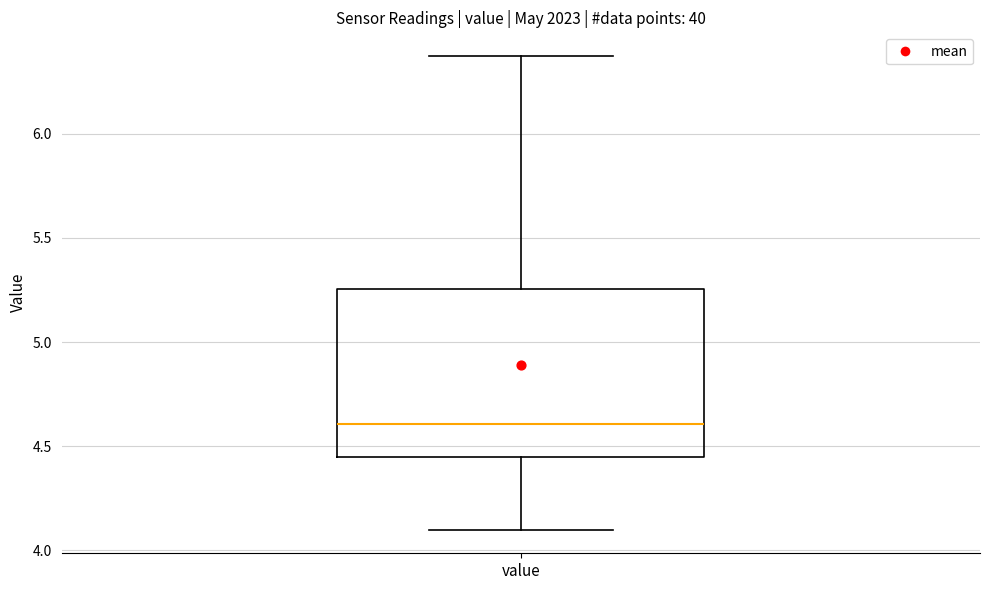

Transcribe this box plot: give where the median line is, the range the box spans, and where the two whiskers end, as read against the y-axis. The values are not printed on the chart, so give them approximately, as read against the axis.

median 4.60, box 4.45 to 5.25, whiskers 4.10 to 6.35